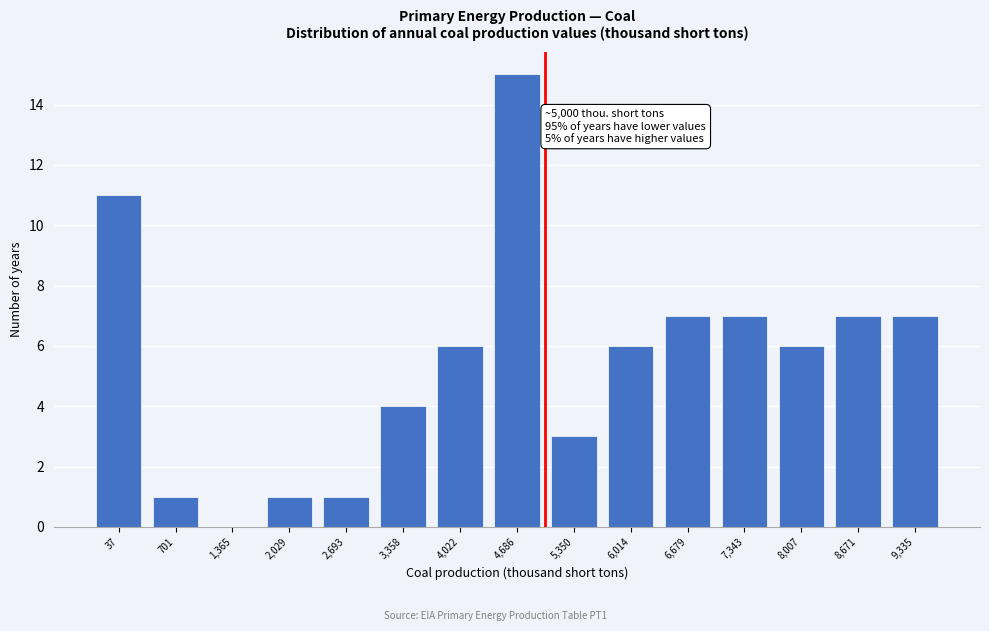

Reading left to right, what are all the values shown in this chart?

37=11	701=1	1,365=0	2,029=1	2,693=1	3,358=4	4,022=6	4,686=15	5,350=3	6,014=6	6,679=7	7,343=7	8,007=6	8,671=7	9,335=7